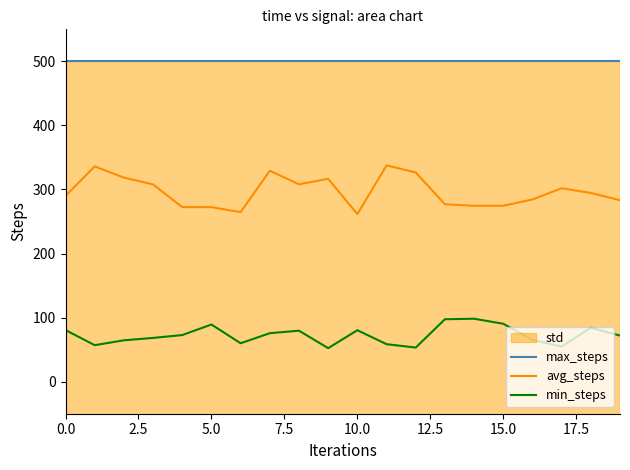

The avg_steps series shows 461.1 at 20.0. True or false?

False